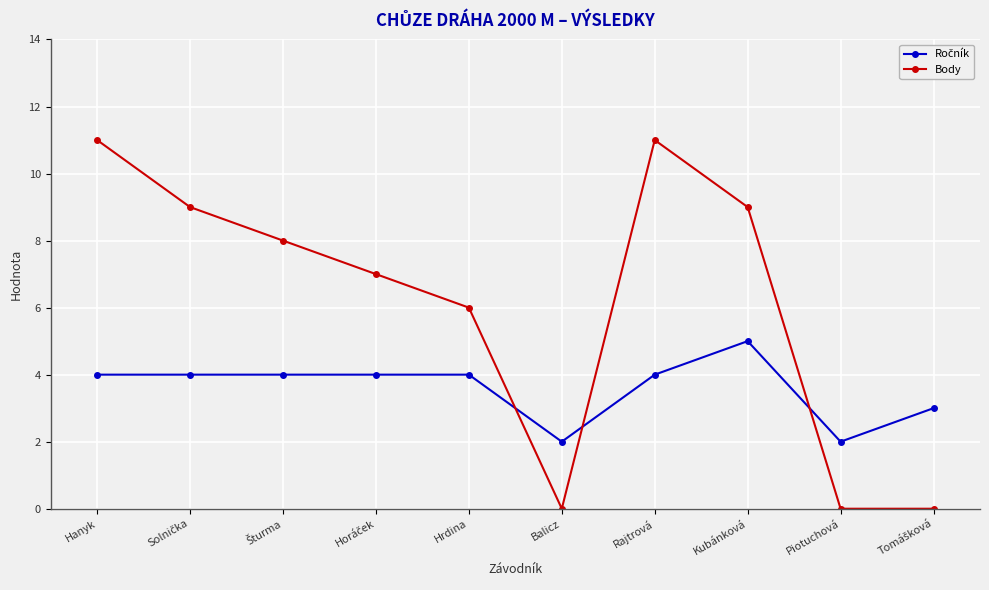

What is the greatest value displayed?

11